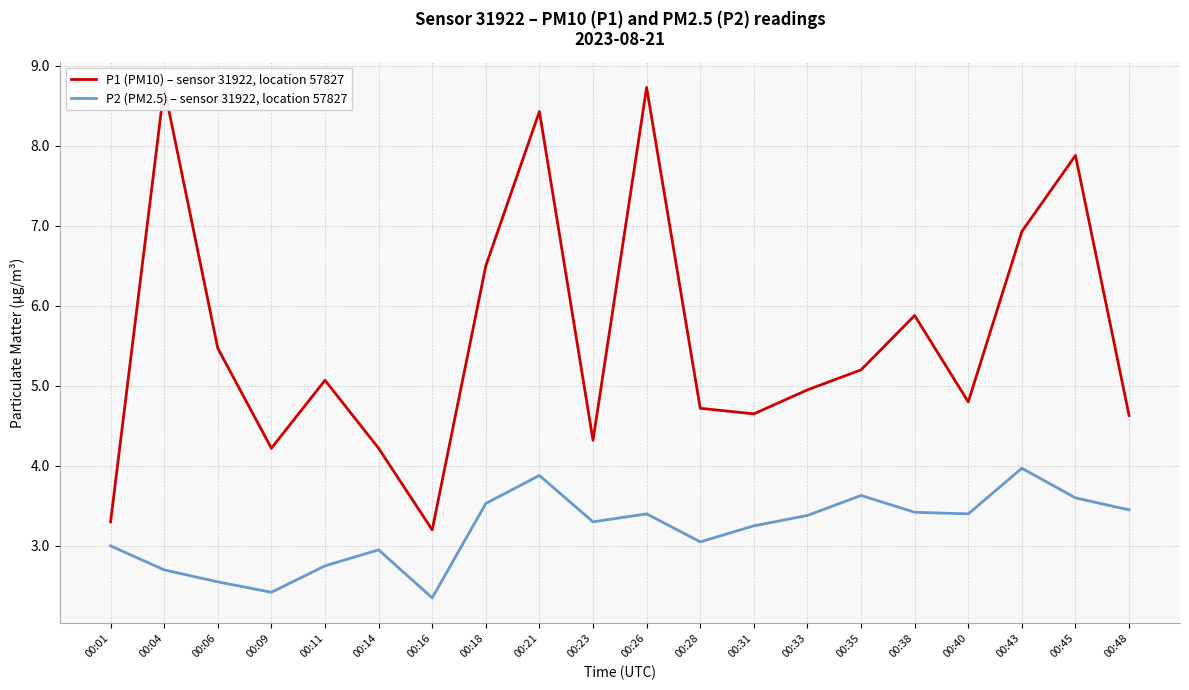

What is the difference between the highest and lowest values at 00:28?

1.7